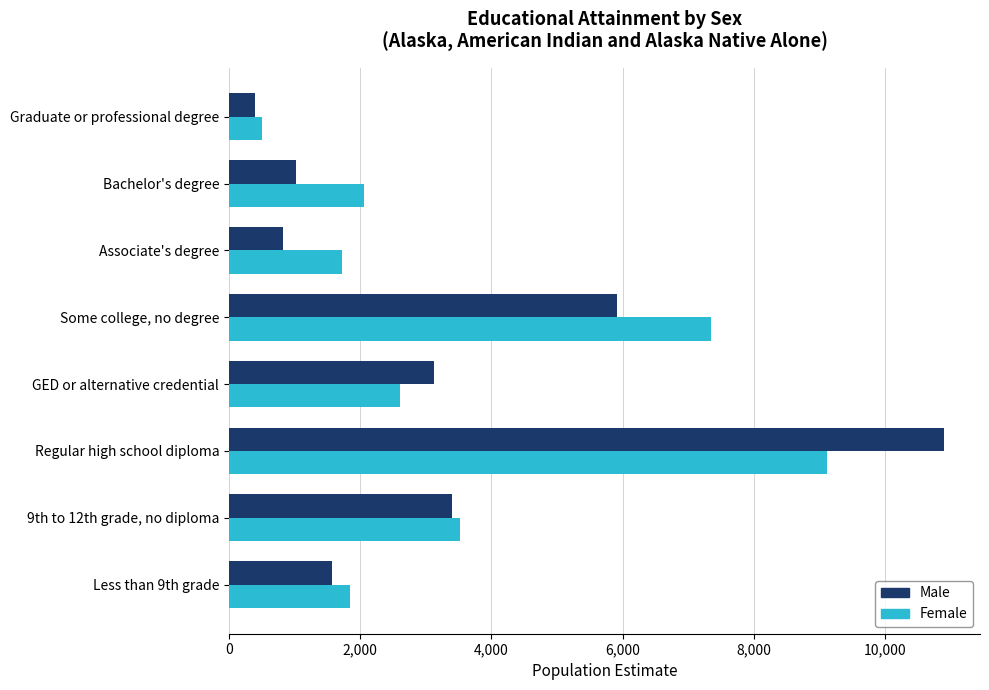

True or false: Female has a value of 6117 at Regular high school diploma.

False